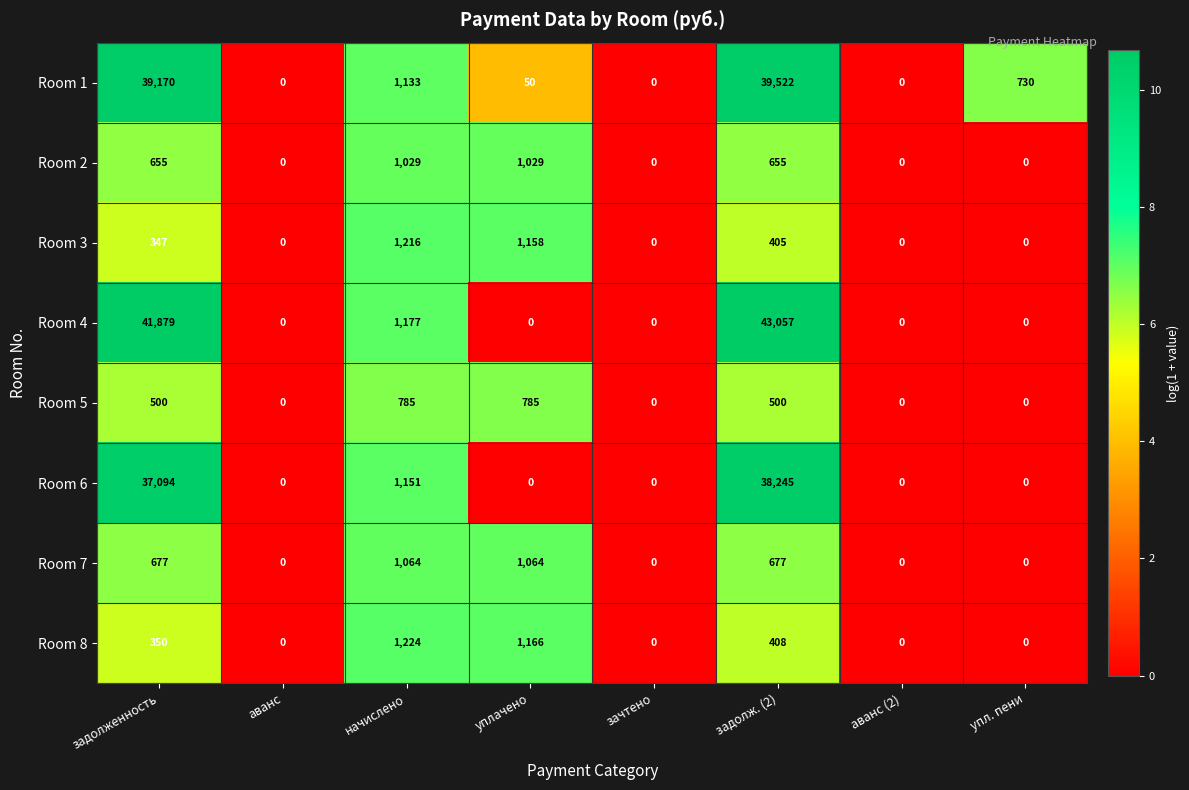

Which series has the largest total across all categories?

Room 4